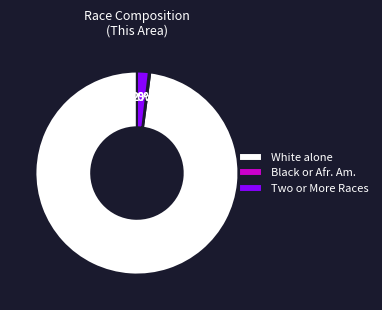

Between White alone and Two or More Races, which is larger?

White alone